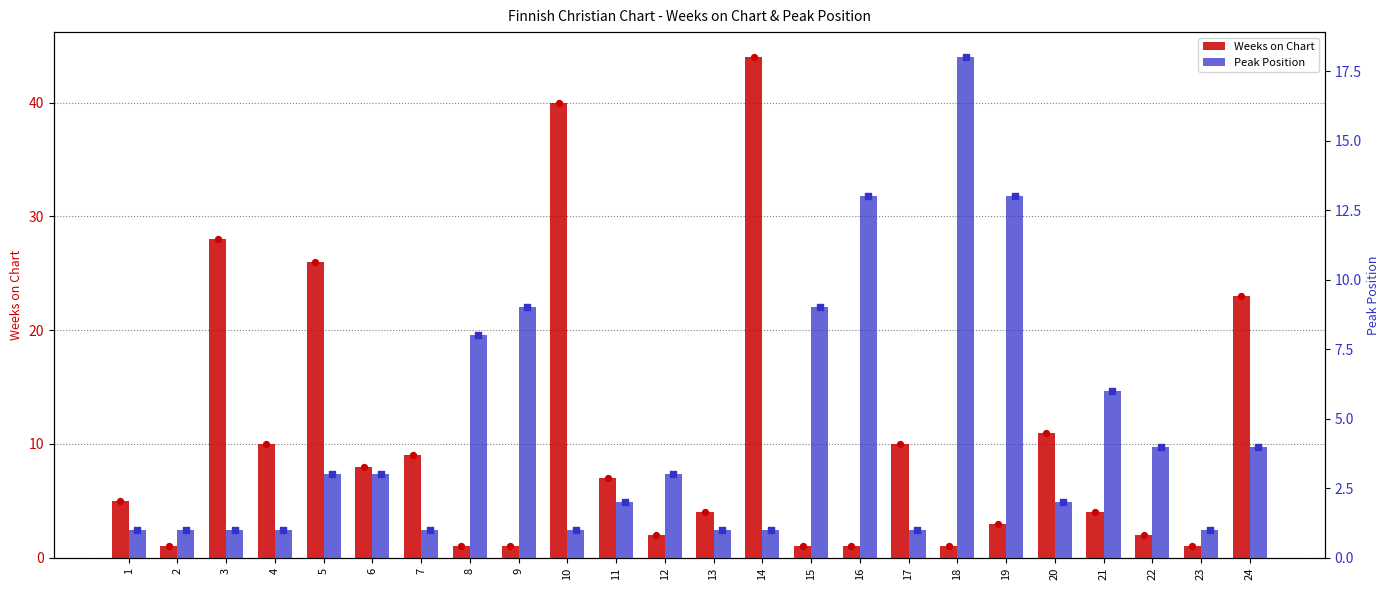

Which series has the largest total across all categories?

Weeks on Chart